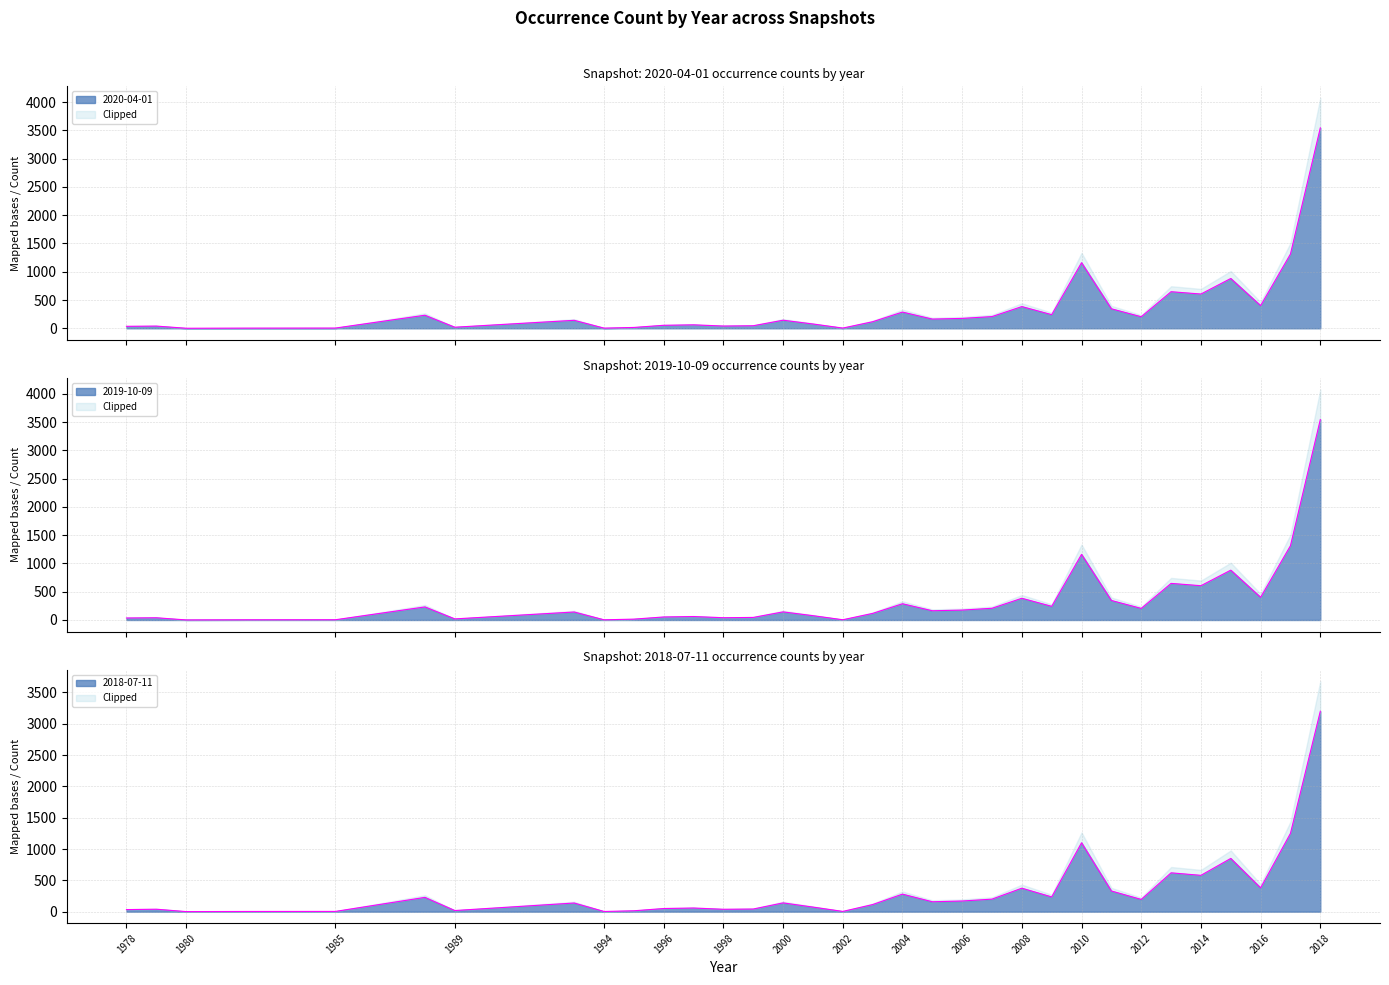

What is the spread (max minus min) of values at 2008?

9